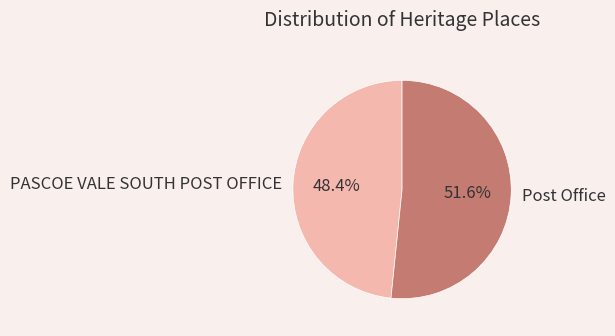

Which category accounts for the majority?

Post Office